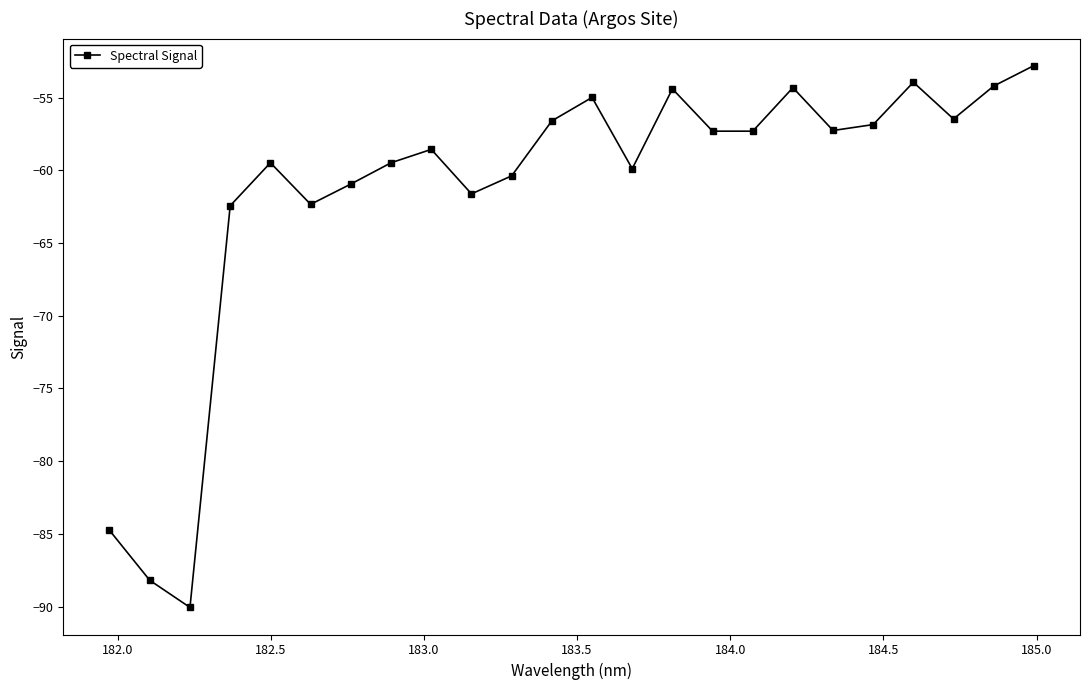

What is the smallest value displayed?

-90.1